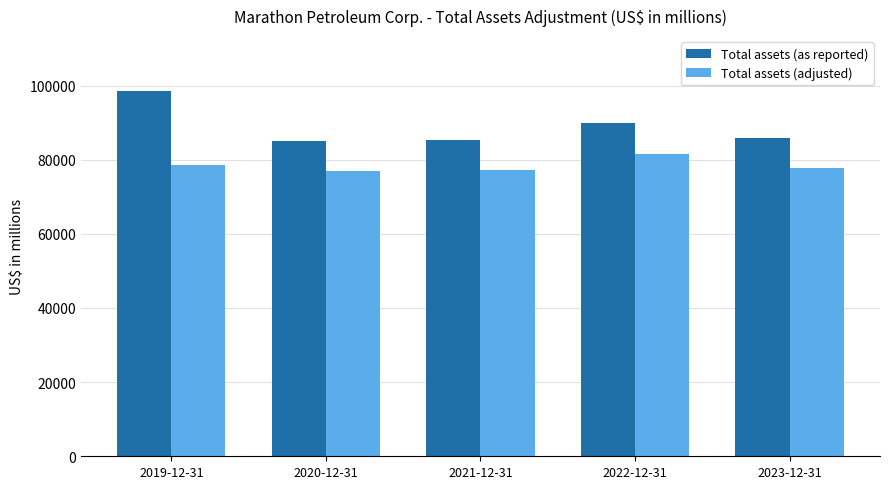

Is the value of Total assets (as reported) at 2023-12-31 greater than the value of Total assets (adjusted) at 2020-12-31?

Yes